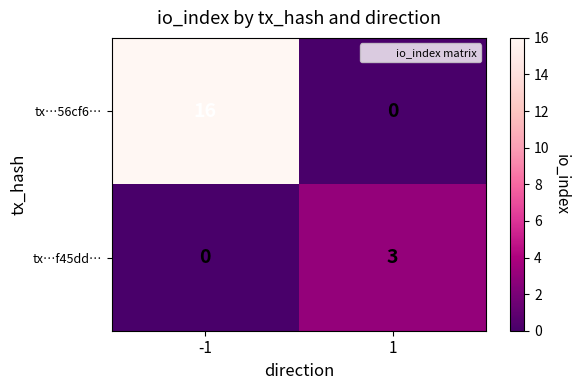

Rank the series by their average value, from lowest to highest.

tx…f45dd…, tx…56cf6…